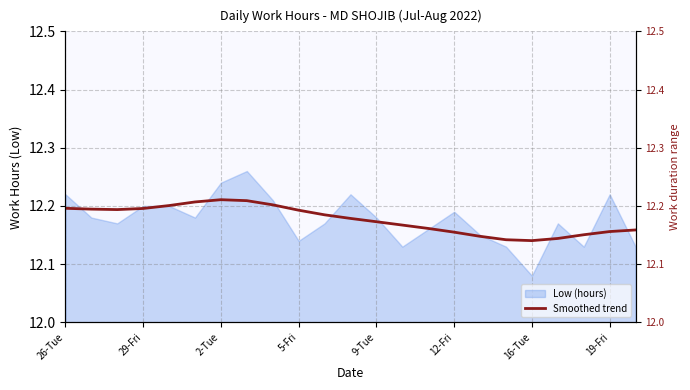

What is the difference between the maximum and second lowest values?

0.1